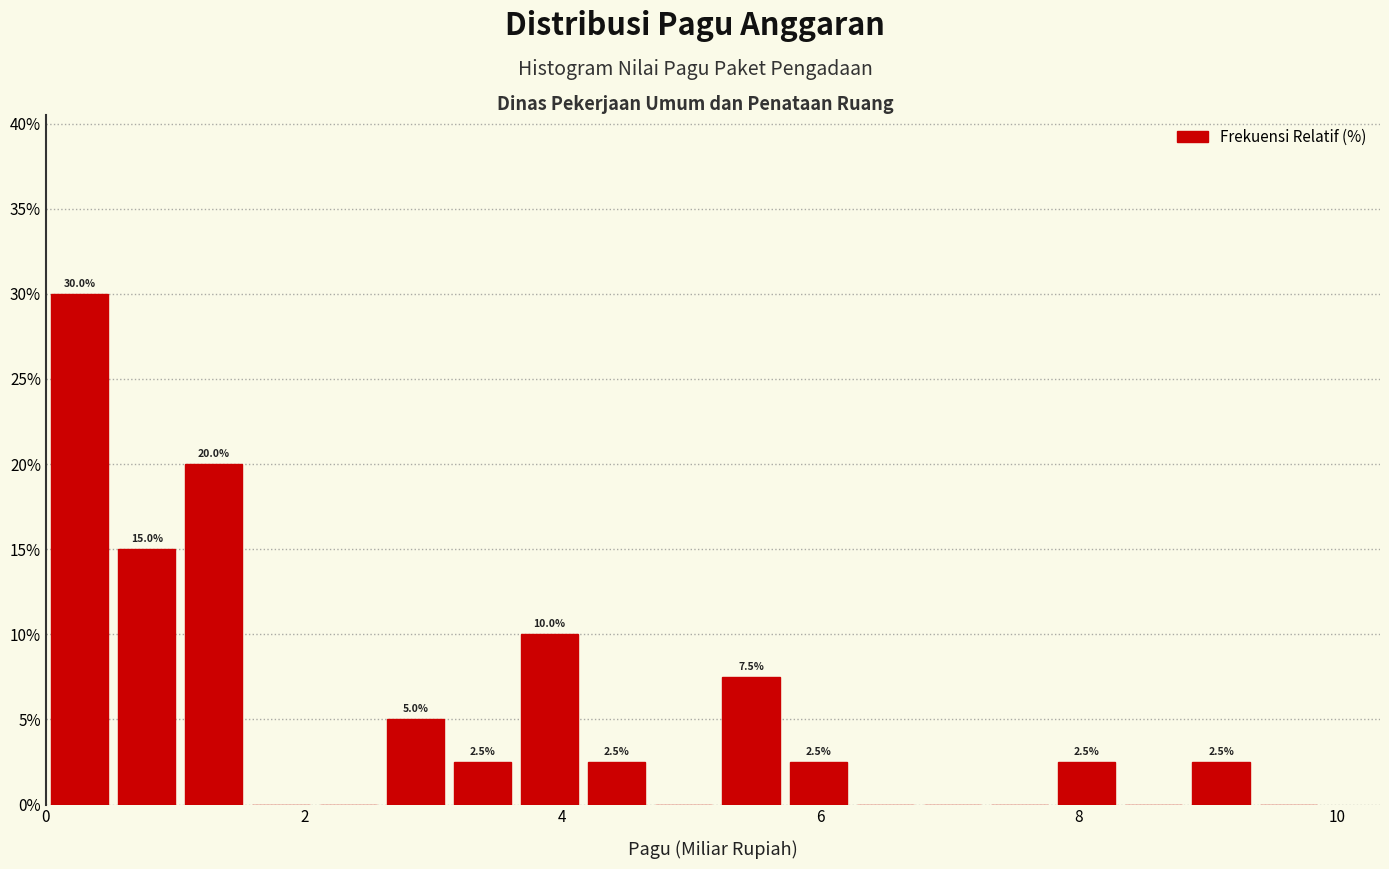

Around what value on the x-axis is the tallest bar? Give the approximate position of its centre, as read against the axis.

0.2